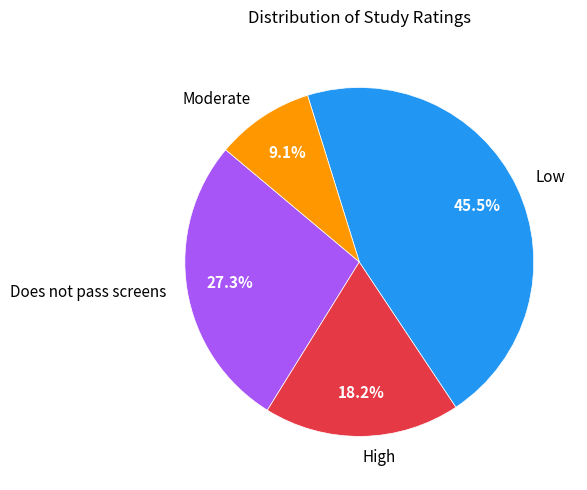

Is there any slice that represents more than half of the pie?

No